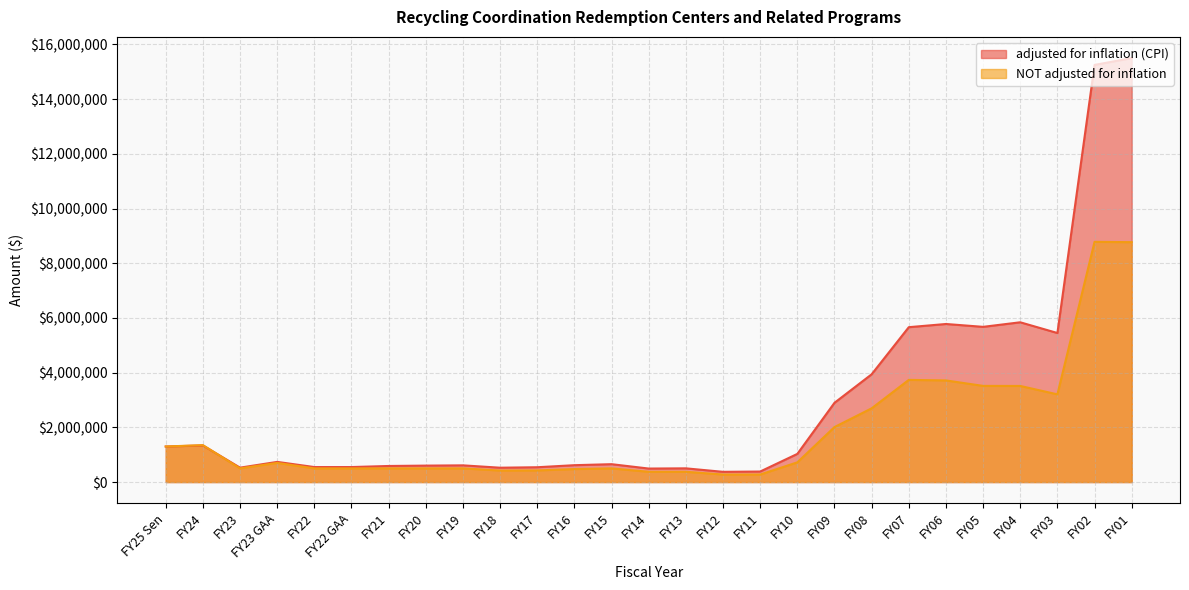

What is the average value of the NOT adjusted for inflation series?

1856881